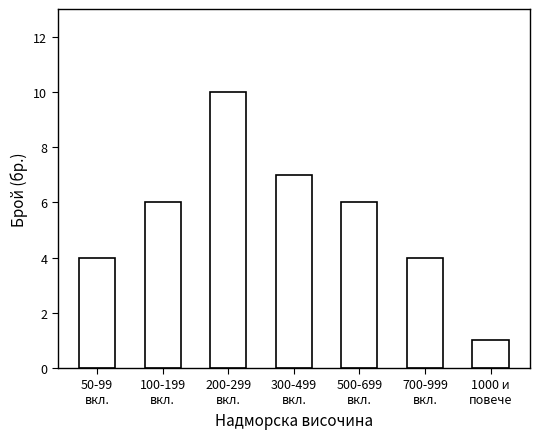

What is the greatest value displayed?

10